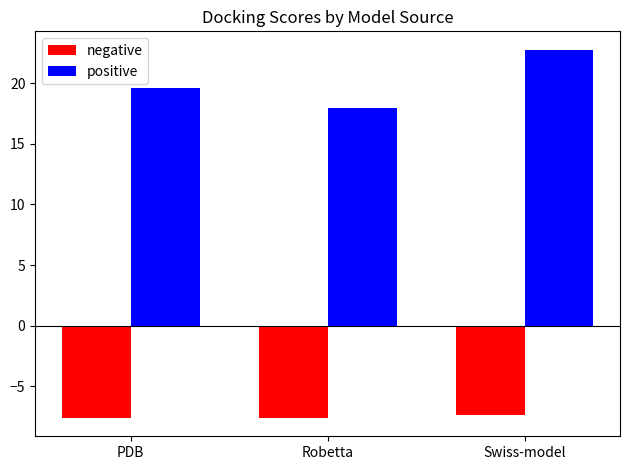

At which category does the chart reach its peak across all series?

Swiss-model